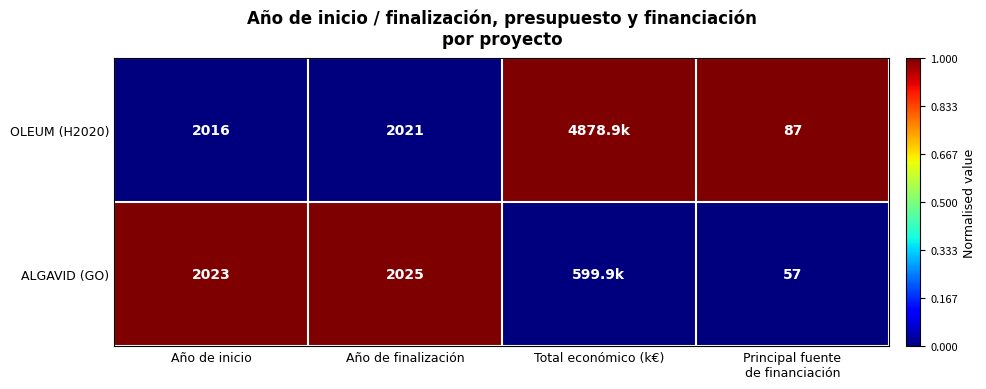

Is it true that OLEUM (H2020) equals 2731 at Año de finalización?

False